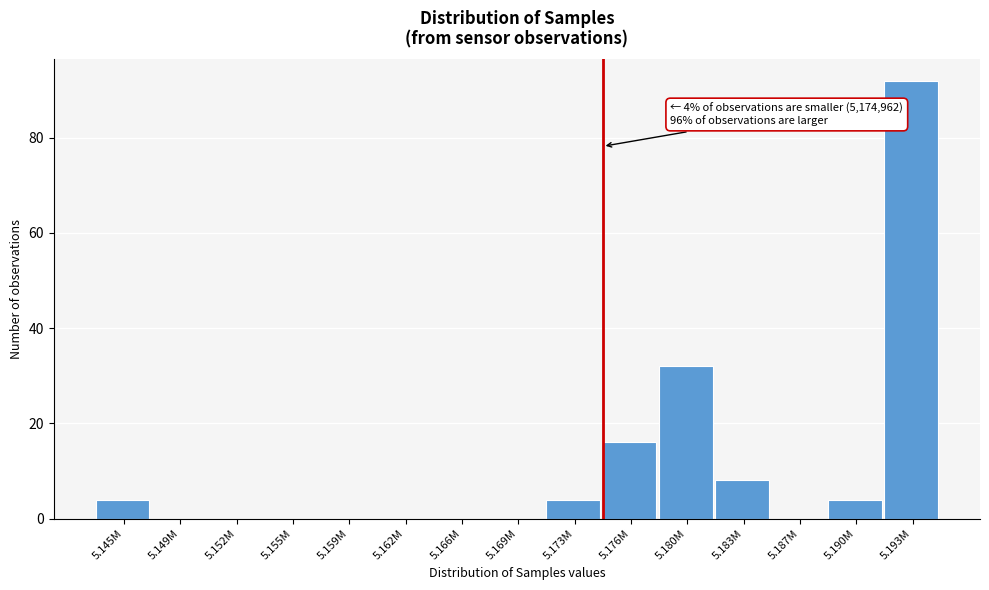

Reading left to right, transcribe all the data shown in this chart.

5.145M=4	5.149M=0	5.152M=0	5.155M=0	5.159M=0	5.162M=0	5.166M=0	5.169M=0	5.173M=4	5.176M=16	5.180M=32	5.183M=8	5.187M=0	5.190M=4	5.193M=92